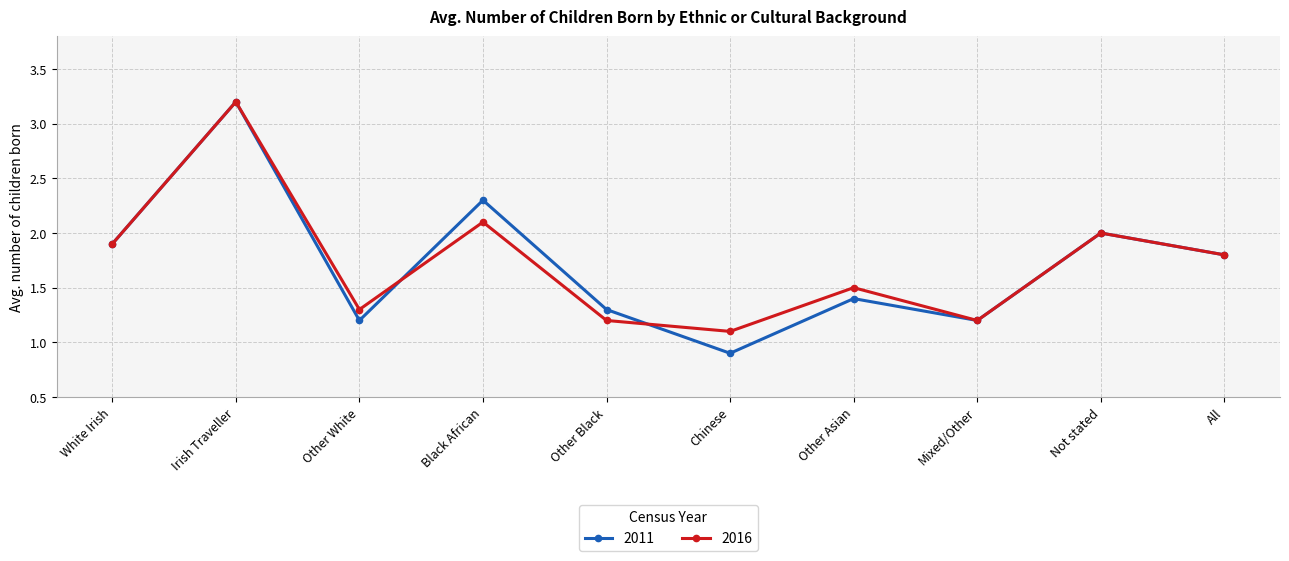

What is the maximum value shown in the chart?

3.2